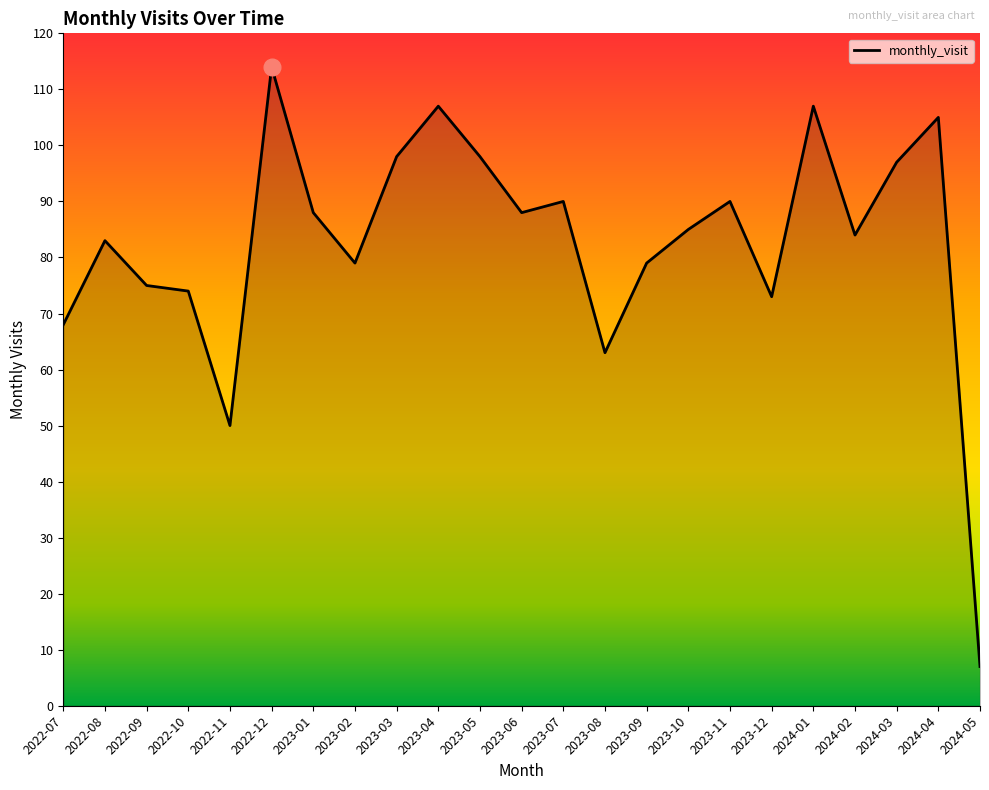

Reading left to right, list all the values displayed in this chart.

2022-07=68	2022-08=83	2022-09=75	2022-10=74	2022-11=50	2022-12=114	2023-01=88	2023-02=79	2023-03=98	2023-04=107	2023-05=98	2023-06=88	2023-07=90	2023-08=63	2023-09=79	2023-10=85	2023-11=90	2023-12=73	2024-01=107	2024-02=84	2024-03=97	2024-04=105	2024-05=7